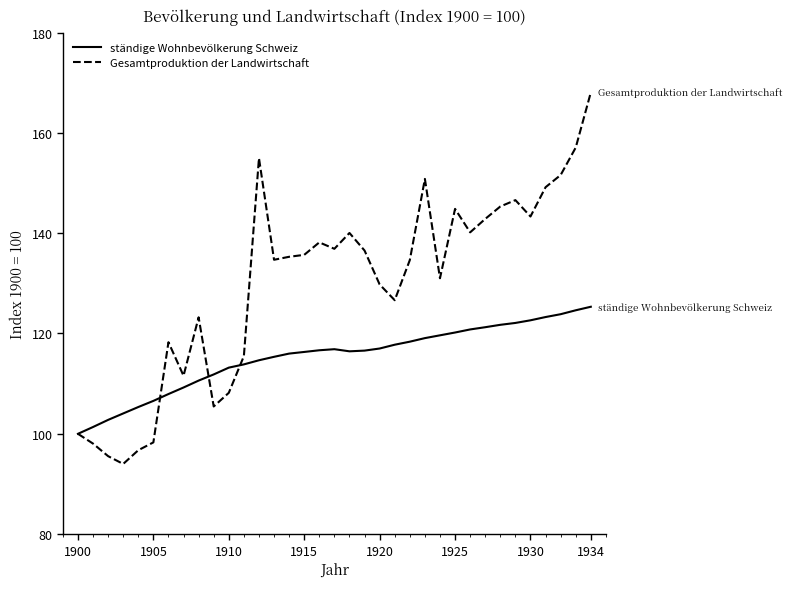

Which series has the largest total across all categories?

Gesamtproduktion der Landwirtschaft